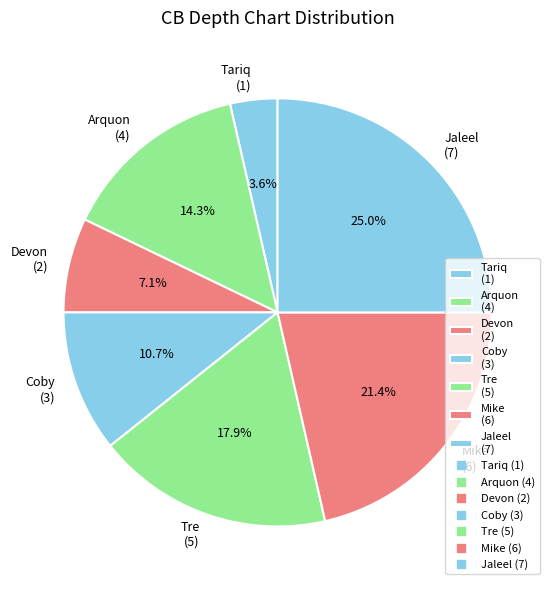

To the nearest percent, what percentage of the pie is Mike?

21%